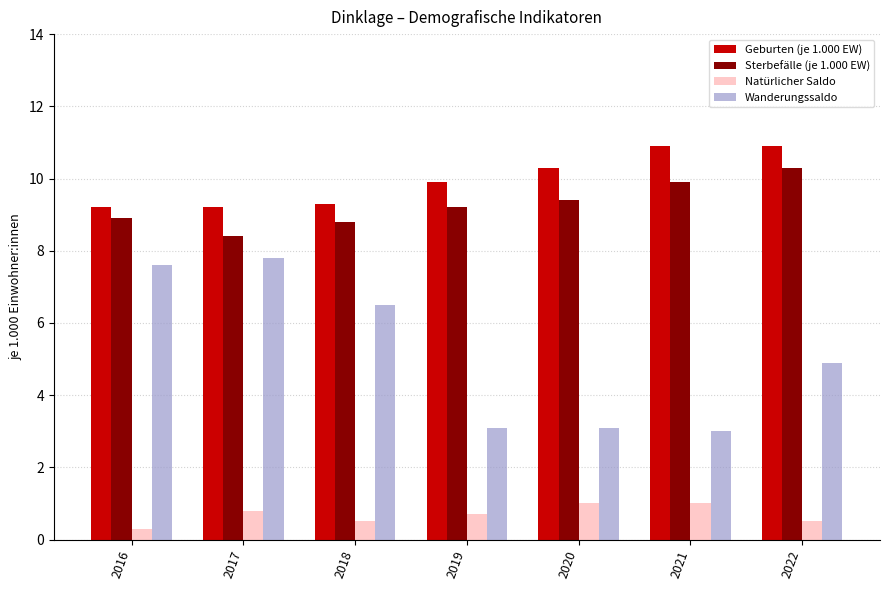

Is the value of Wanderungssaldo at 2016 greater than the value of Sterbefälle (je 1.000 EW) at 2017?

No